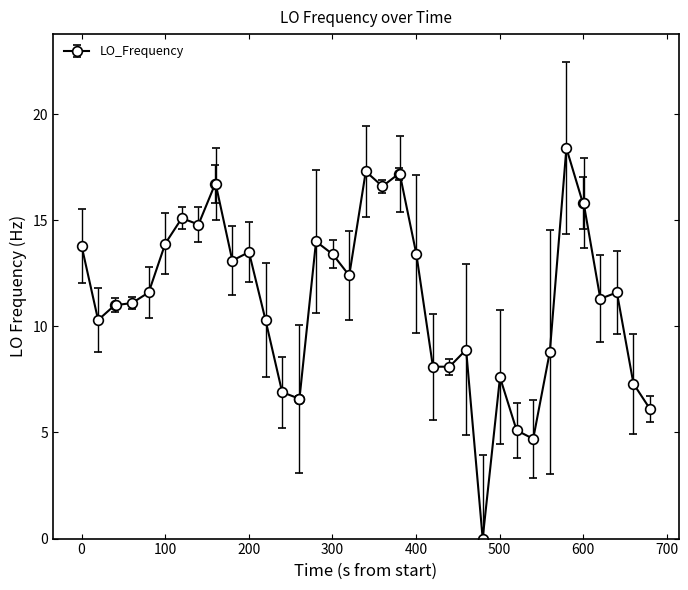

What is the value of the 31st point from the left?

5.1